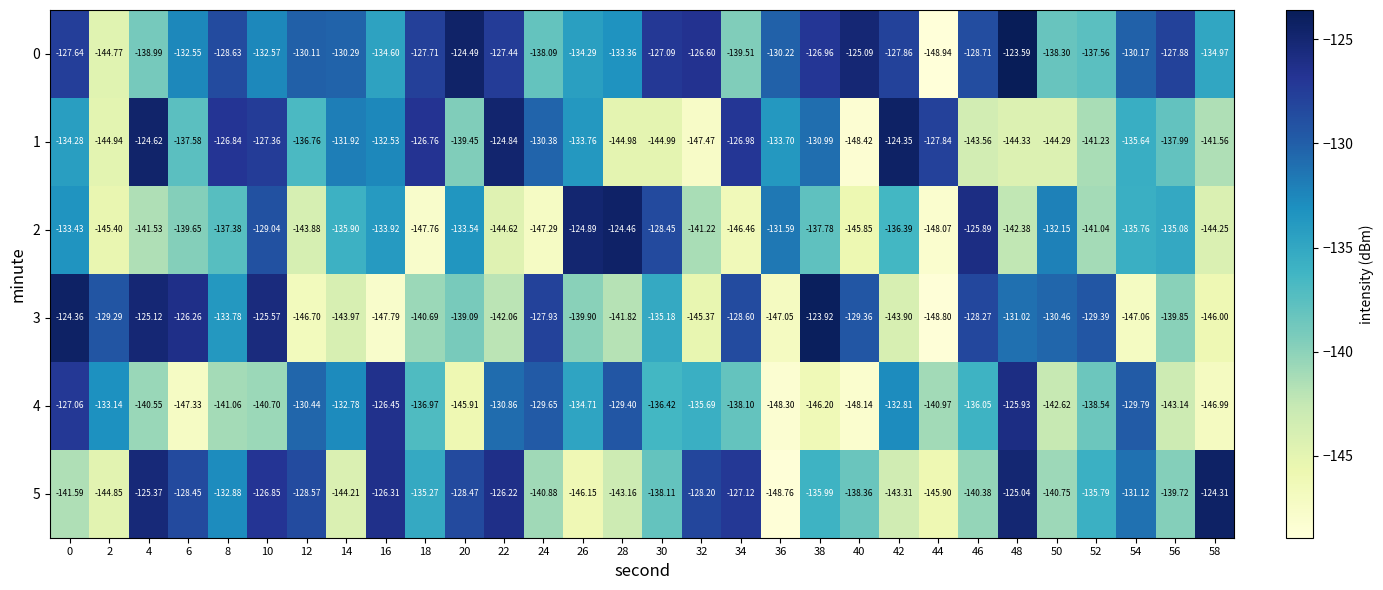

Is the value of 5 at 26 greater than the value of 4 at 32?

No